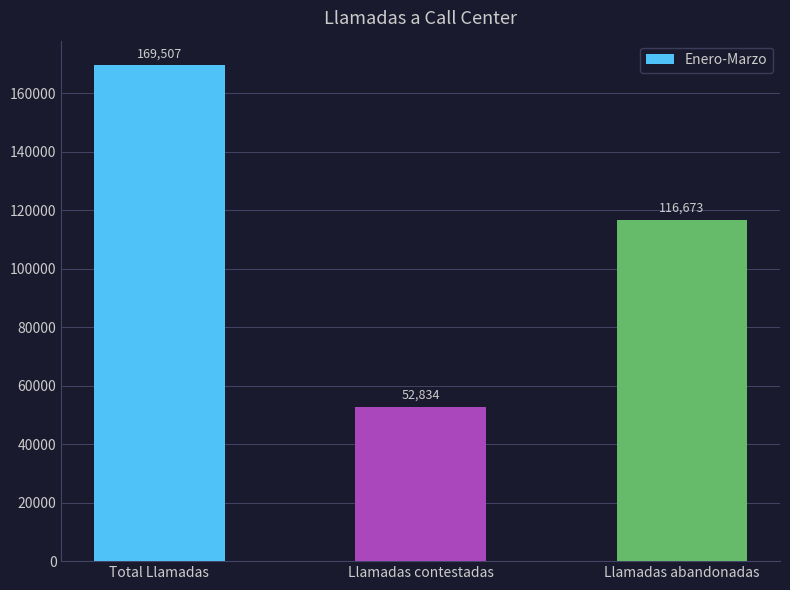

What is the difference between the values at Llamadas contestadas and Total Llamadas?

116673